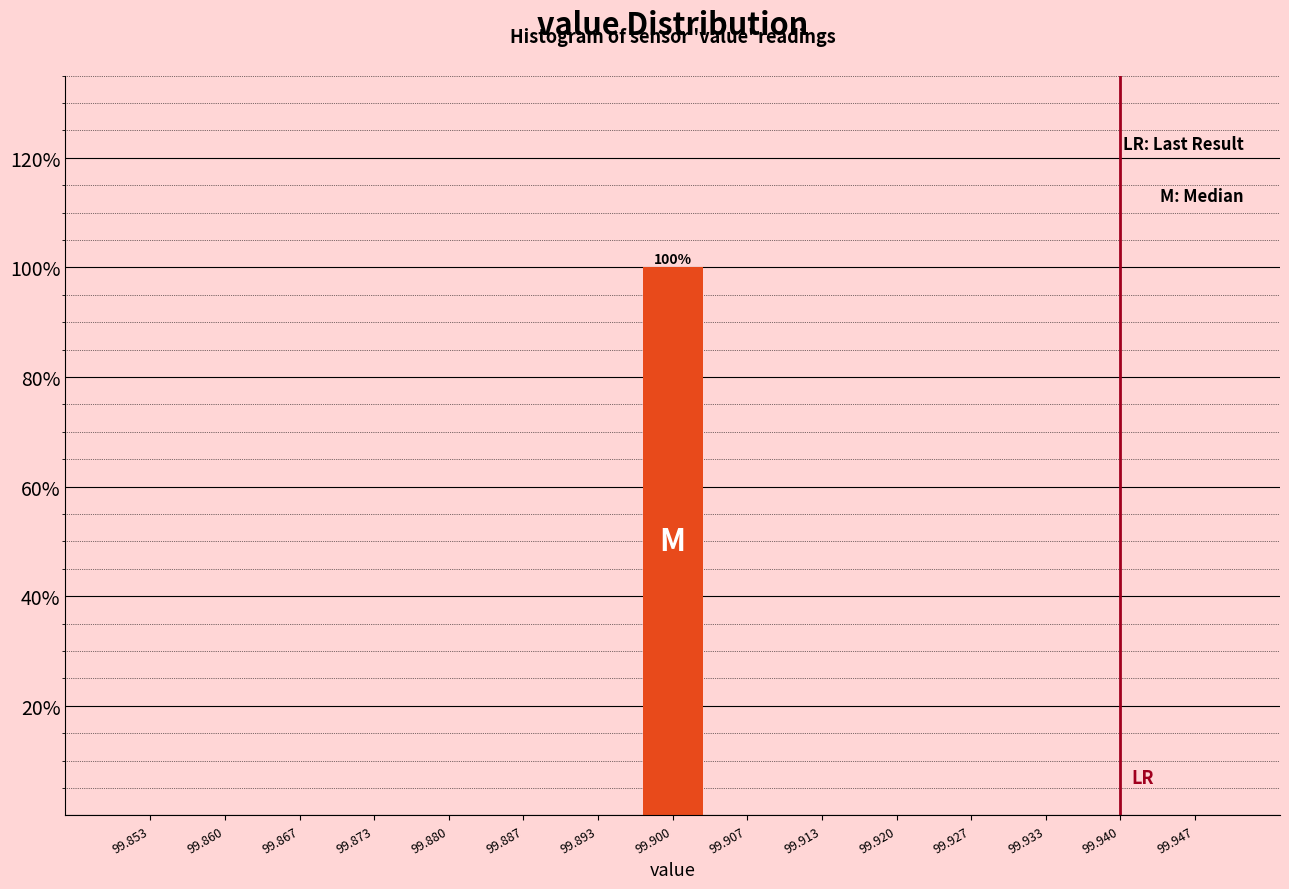

Which range on the x-axis has the tallest bar?

99.897 to 99.903